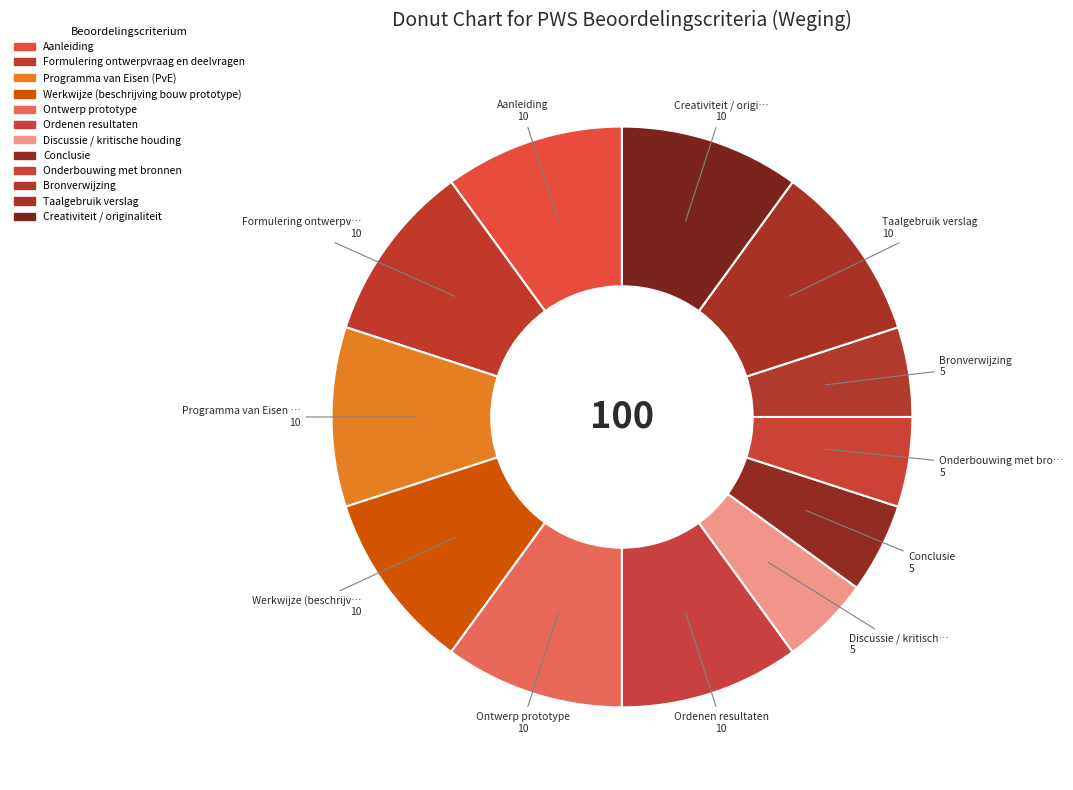

Which slice is the largest?

Aanleiding